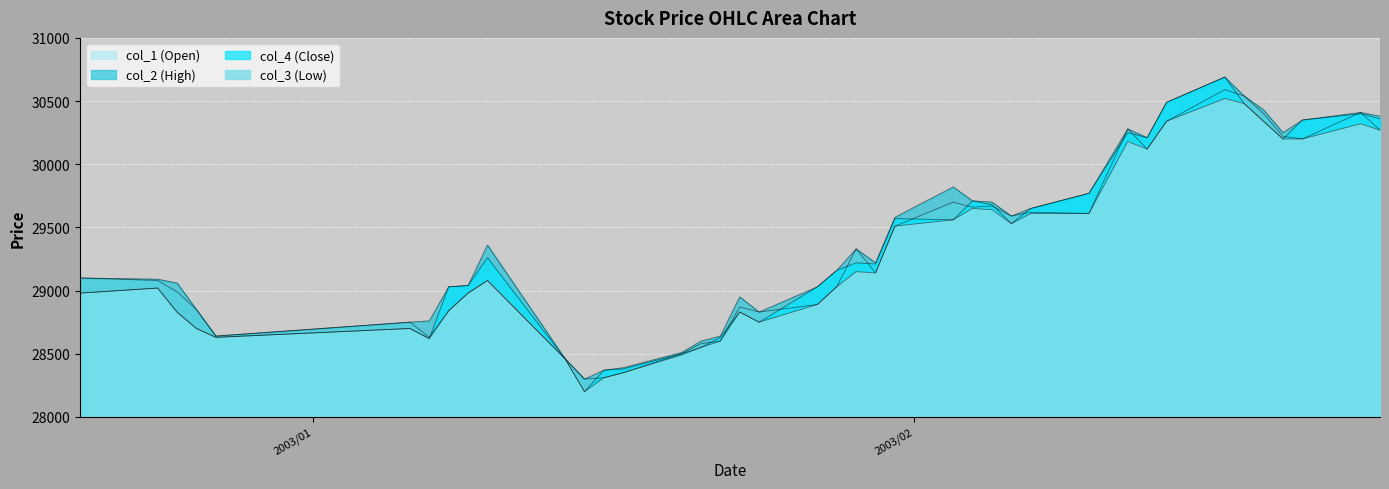

What is the difference between the maximum and minimum values in the col_4 series?

2490